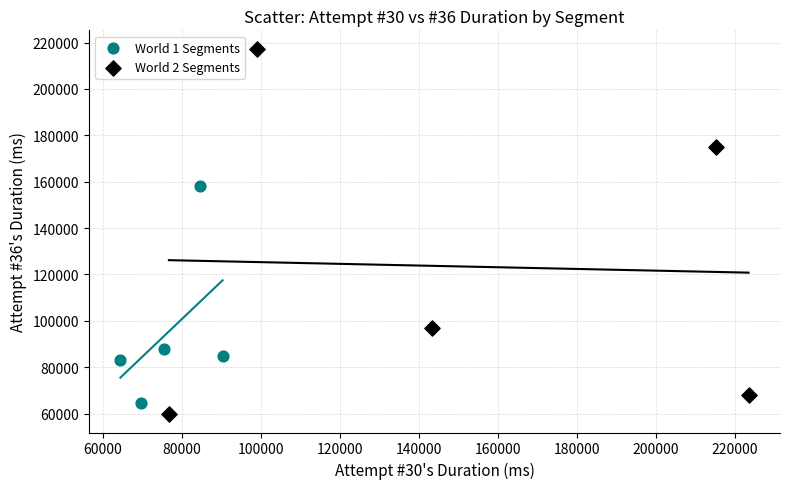

Which series contains the lowest Y value?

World 2 Segments